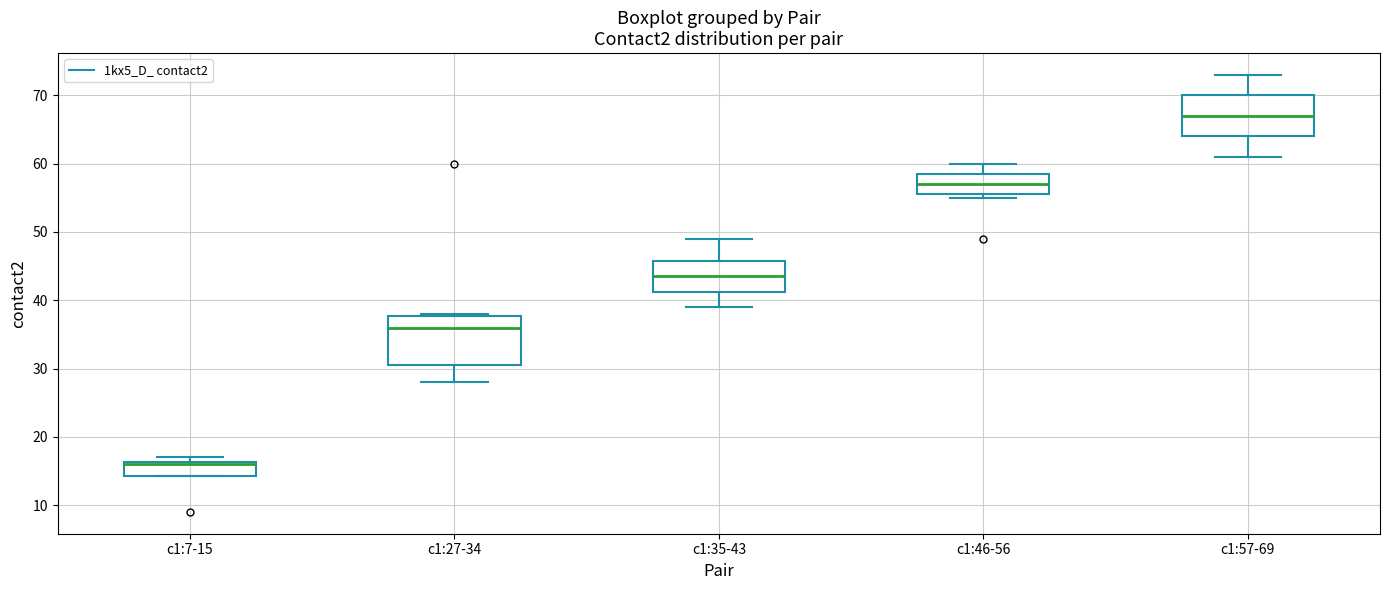

Reading left to right, transcribe this box plot: for each box, give where its median line is, the range the box spans, and where its two whiskers end, as read against the y-axis. The values are not printed on the chart, so give them approximately, as read against the axis.

c1:7-15: median 16 (drawn on the box's upper edge), box 14 to 16, whiskers 14 to 17
c1:27-34: median 36, box 31 to 38, whiskers 28 to 38
c1:35-43: median 44, box 41 to 46, whiskers 39 to 49
c1:46-56: median 57, box 56 to 59, whiskers 55 to 60
c1:57-69: median 67, box 64 to 70, whiskers 61 to 73